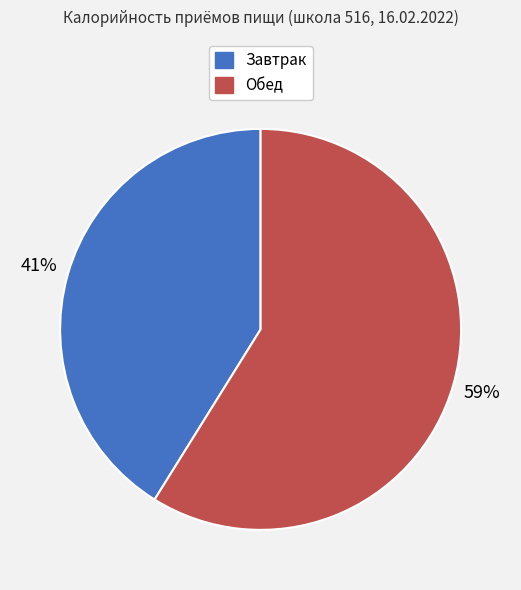

The Обед slice represents 59% of the pie. True or false?

True